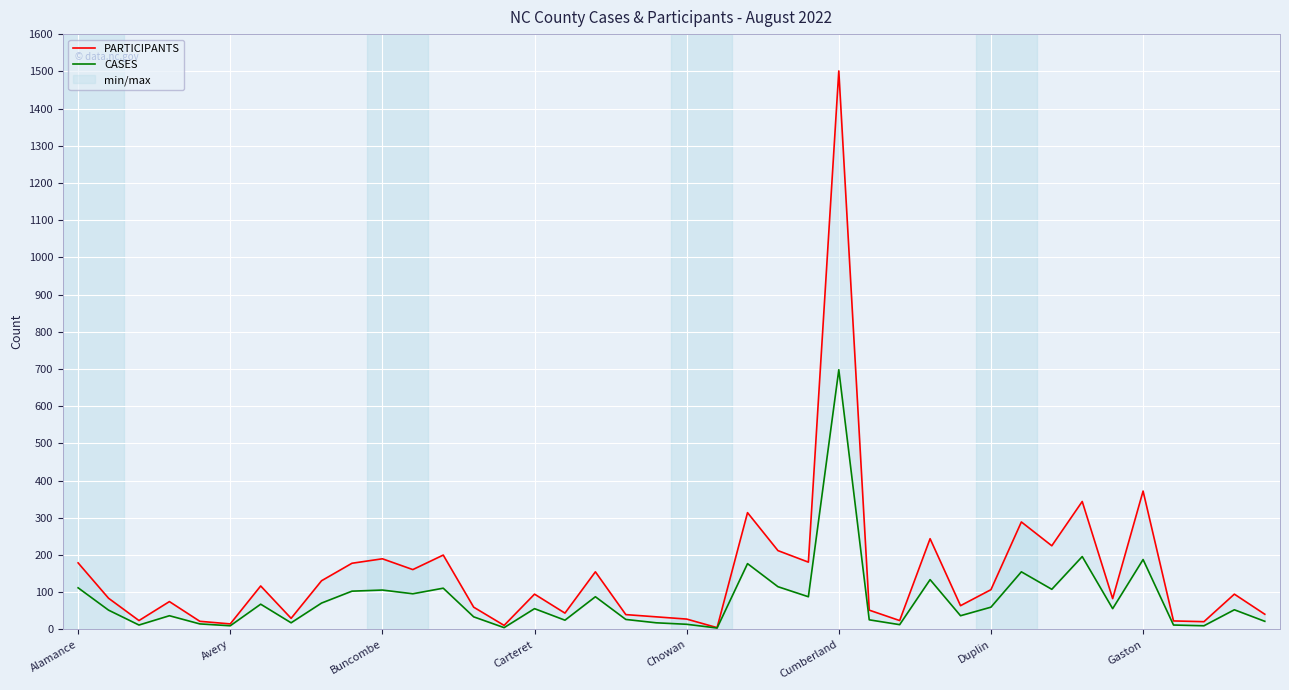

True or false: PARTICIPANTS and CASES intersect in this chart.

False